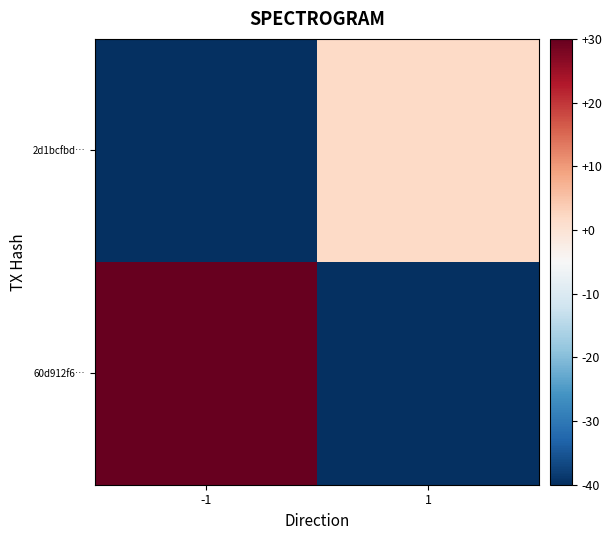

What is the spread (max minus min) of values at 1?

42